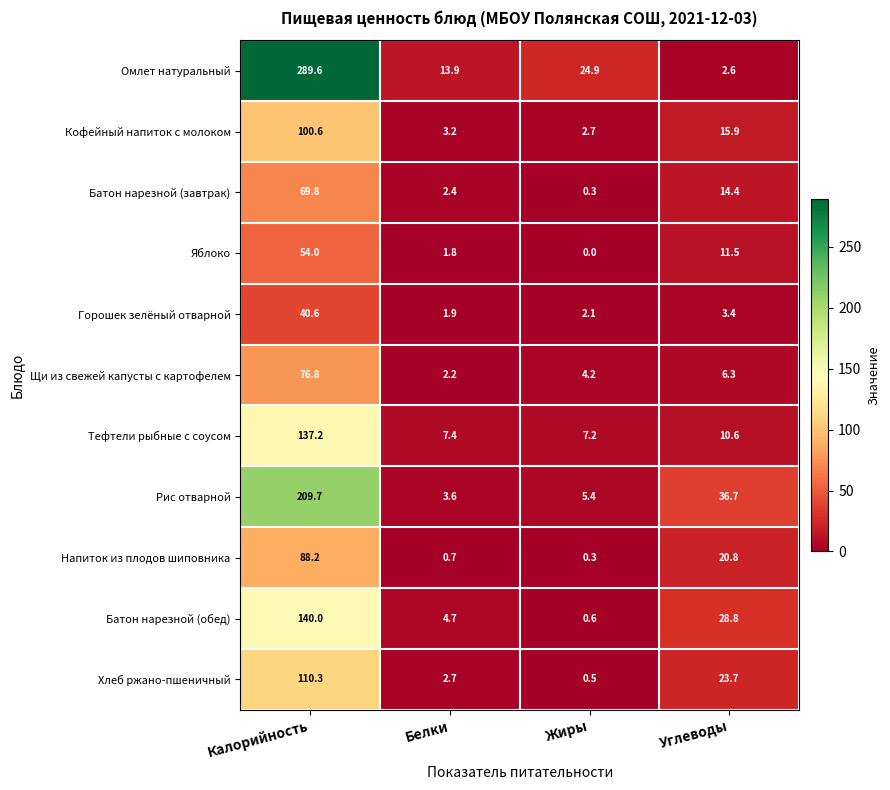

How many categories are shown in the chart?

4